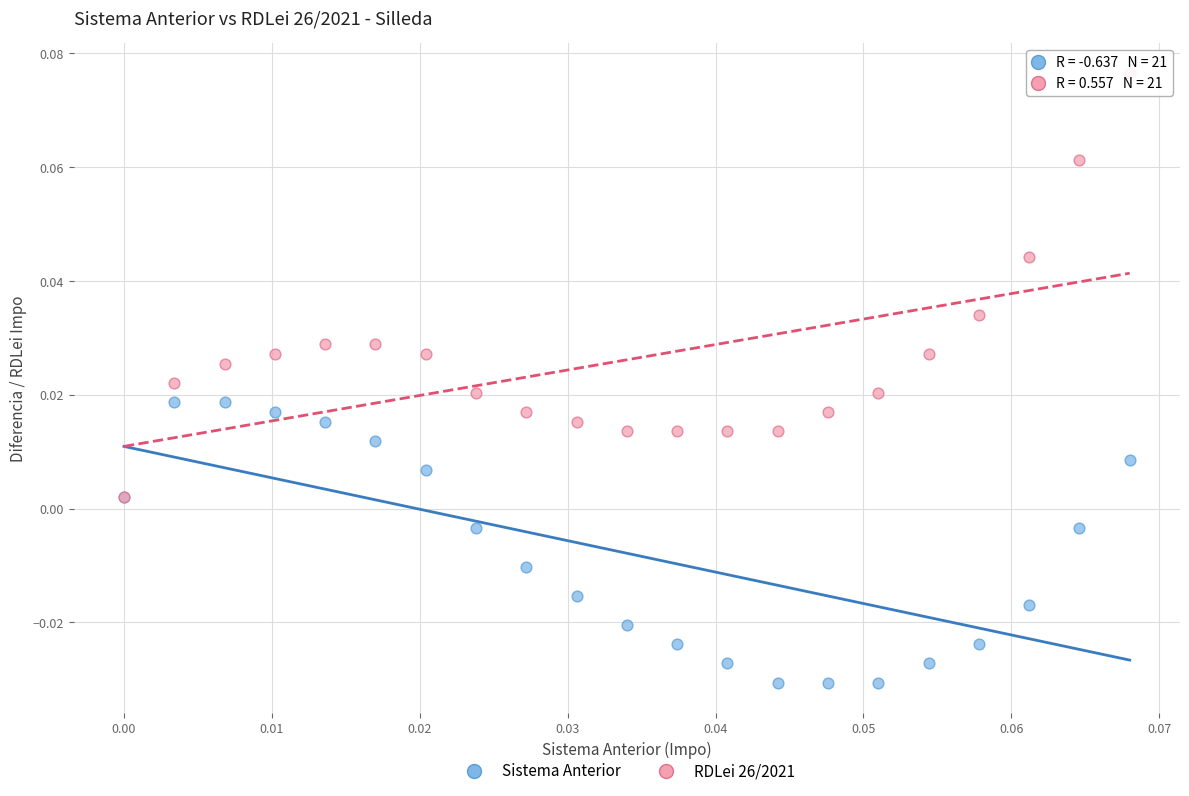

What are all the series names shown in the legend?

Sistema Anterior, RDLei 26/2021